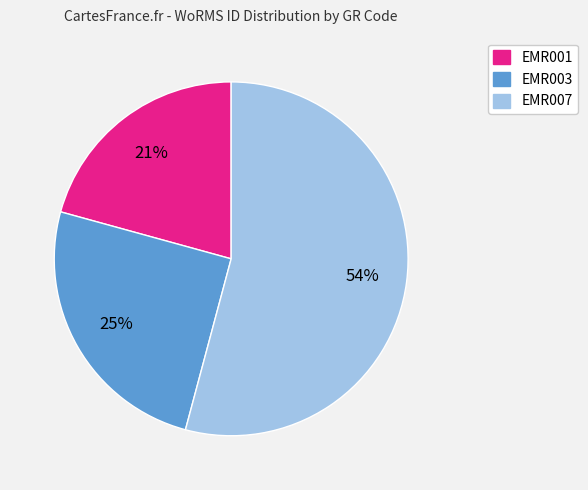

Does EMR007 represent more than half of the total?

Yes